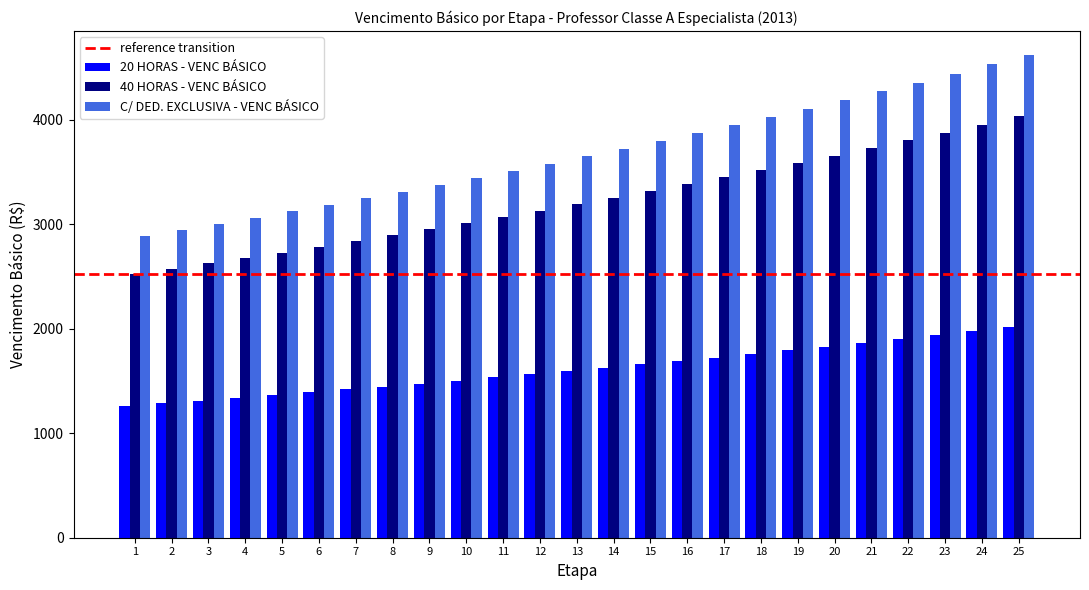

What is the total value across all series at 11?

8110.4